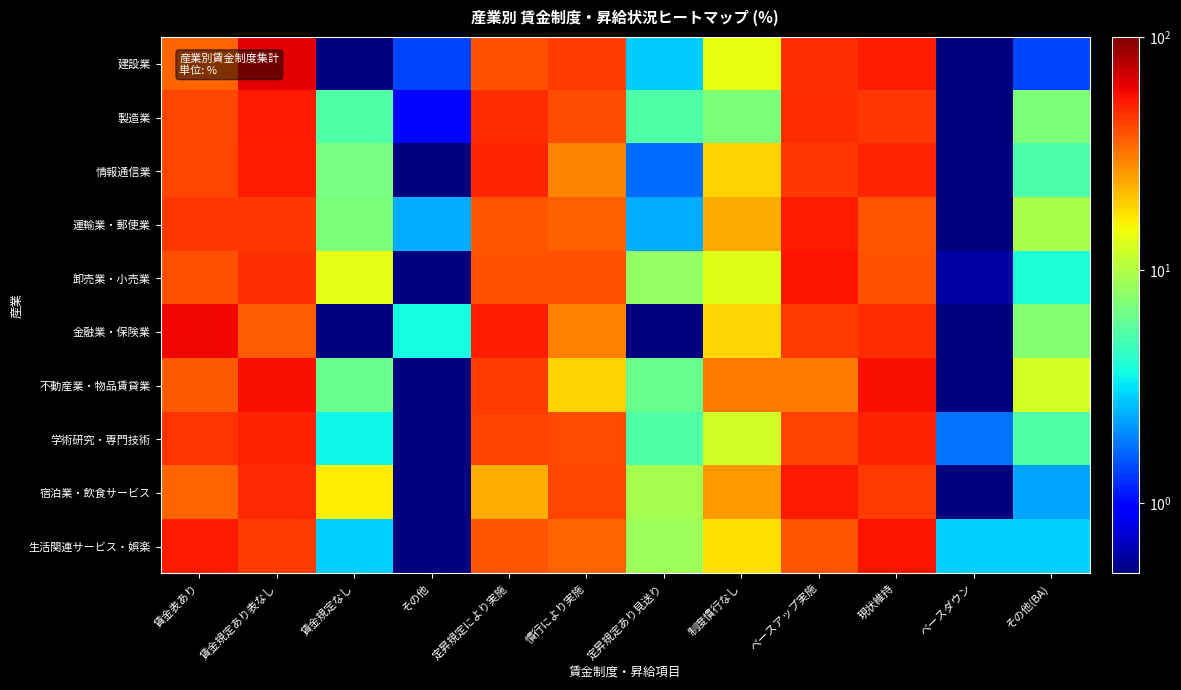

Reading left to right, extract all data points from this chart.

建設業: 賃金表あり=35.2	賃金規定あり表なし=63.4	賃金規定なし=0.1	その他=1.4	定昇規定により実施=39.4	慣行により実施=43.7	定昇規定あり見送り=2.8	制度慣行なし=14.1	ベースアップ実施=46.5	現状維持=52.1	ベースダウン=0.1	その他(BA)=1.4
製造業: 賃金表あり=41.1	賃金規定あり表なし=52.7	賃金規定なし=5.3	その他=1.0	定昇規定により実施=47.8	慣行により実施=39.6	定昇規定あり見送り=5.3	制度慣行なし=7.2	ベースアップ実施=47.8	現状維持=44.9	ベースダウン=0.1	その他(BA)=7.2
情報通信業: 賃金表あり=41.4	賃金規定あり表なし=51.7	賃金規定なし=6.9	その他=0.1	定昇規定により実施=50.0	慣行により実施=29.3	定昇規定あり見送り=1.7	制度慣行なし=19.0	ベースアップ実施=44.8	現状維持=50.0	ベースダウン=0.1	その他(BA)=5.2
運輸業・郵便業: 賃金表あり=45.2	賃金規定あり表なし=45.2	賃金規定なし=7.1	その他=2.4	定昇規定により実施=38.1	慣行により実施=35.7	定昇規定あり見送り=2.4	制度慣行なし=23.8	ベースアップ実施=52.4	現状維持=38.1	ベースダウン=0.1	その他(BA)=9.5
卸売業・小売業: 賃金表あり=39.4	賃金規定あり表なし=46.7	賃金規定なし=13.9	その他=0.1	定昇規定により実施=38.9	慣行により実施=39.4	定昇規定あり見送り=8.3	制度慣行なし=13.3	ベースアップ実施=55.6	現状維持=39.4	ベースダウン=0.6	その他(BA)=3.9
金融業・保険業: 賃金表あり=59.3	賃金規定あり表なし=37.0	賃金規定なし=0.1	その他=3.7	定昇規定により実施=51.9	慣行により実施=29.6	定昇規定あり見送り=0.1	制度慣行なし=18.5	ベースアップ実施=44.4	現状維持=48.1	ベースダウン=0.1	その他(BA)=7.4
不動産業・物品賃貸業: 賃金表あり=37.5	賃金規定あり表なし=56.3	賃金規定なし=6.3	その他=0.1	定昇規定により実施=43.8	慣行により実施=18.8	定昇規定あり見送り=6.3	制度慣行なし=31.3	ベースアップ実施=31.3	現状維持=56.3	ベースダウン=0.1	その他(BA)=12.5
学術研究・専門技術: 賃金表あり=45.6	賃金規定あり表なし=50.9	賃金規定なし=3.5	その他=0.1	定昇規定により実施=42.1	慣行により実施=40.4	定昇規定あり見送り=5.3	制度慣行なし=12.3	ベースアップ実施=42.1	現状維持=50.9	ベースダウン=1.8	その他(BA)=5.3
宿泊業・飲食サービス: 賃金表あり=34.9	賃金規定あり表なし=48.8	賃金規定なし=16.3	その他=0.1	定昇規定により実施=23.3	慣行により実施=41.9	定昇規定あり見送り=9.3	制度慣行なし=25.6	ベースアップ実施=53.5	現状維持=44.2	ベースダウン=0.1	その他(BA)=2.3
生活関連サービス・娯楽: 賃金表あり=52.9	賃金規定あり表なし=44.1	賃金規定なし=2.9	その他=0.1	定昇規定により実施=38.2	慣行により実施=35.3	定昇規定あり見送り=8.8	制度慣行なし=17.6	ベースアップ実施=38.2	現状維持=55.9	ベースダウン=2.9	その他(BA)=2.9